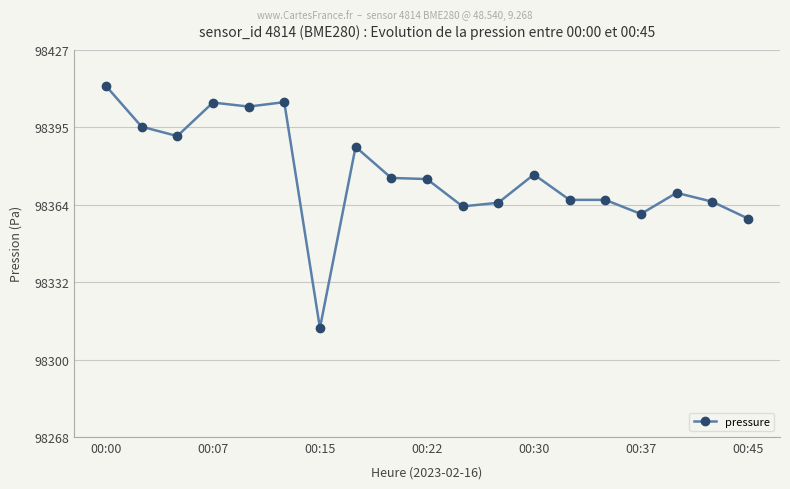

What is the average value?

98376.3